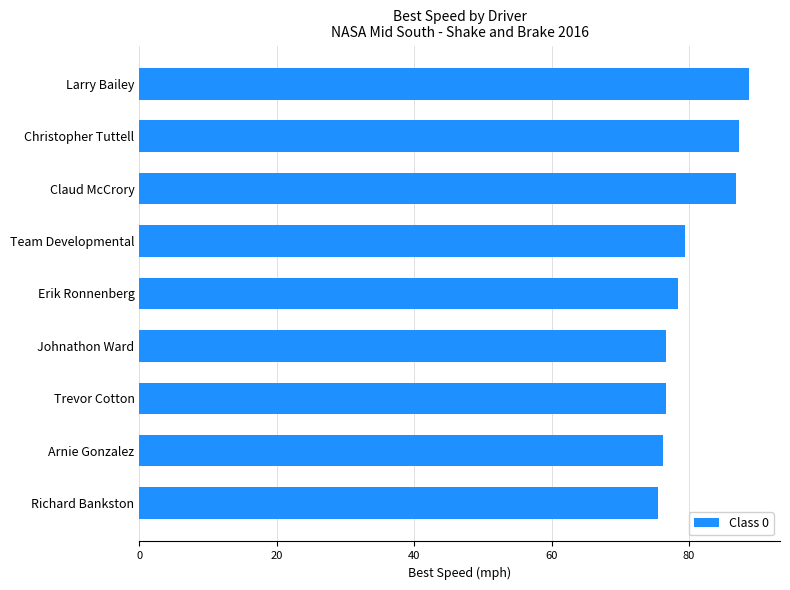

What is the greatest value displayed?

88.8